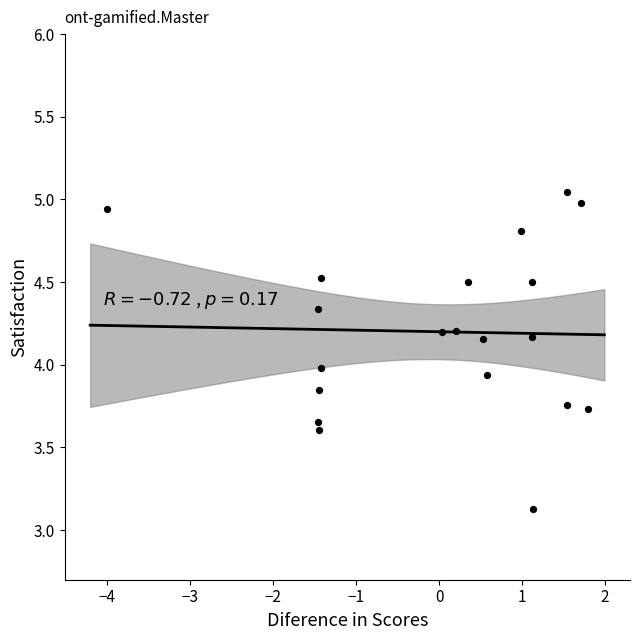

What is the range of X values (max minus min)?

5.8